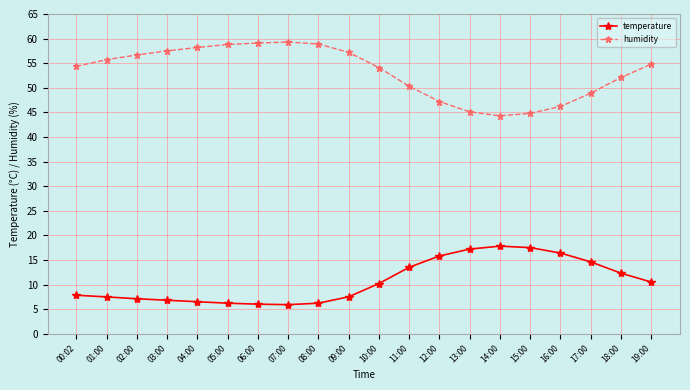

Which series has the widest spread of values?

humidity